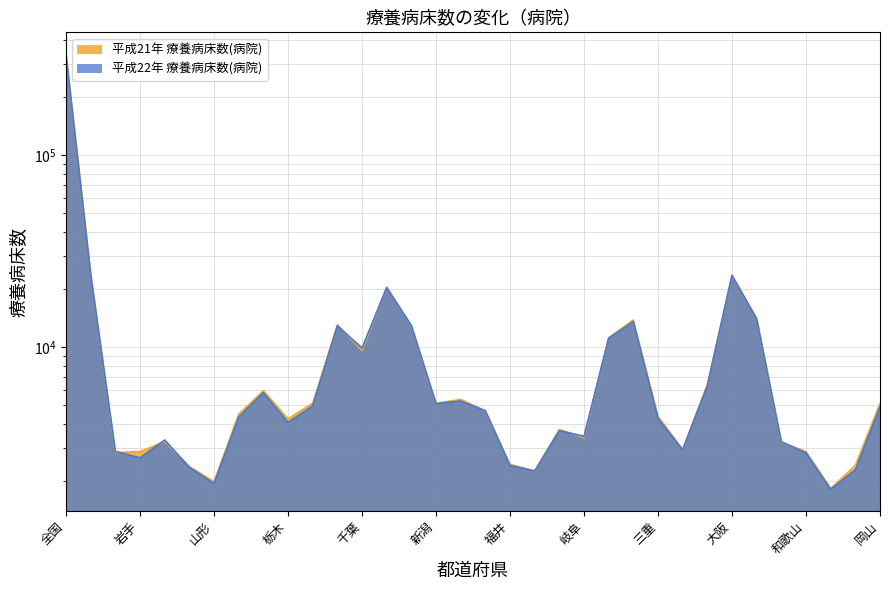

Which series ends up on top after the final intersection of 平成22年 療養病床数(病院) and 平成21年 療養病床数(病院)?

平成21年 療養病床数(病院)